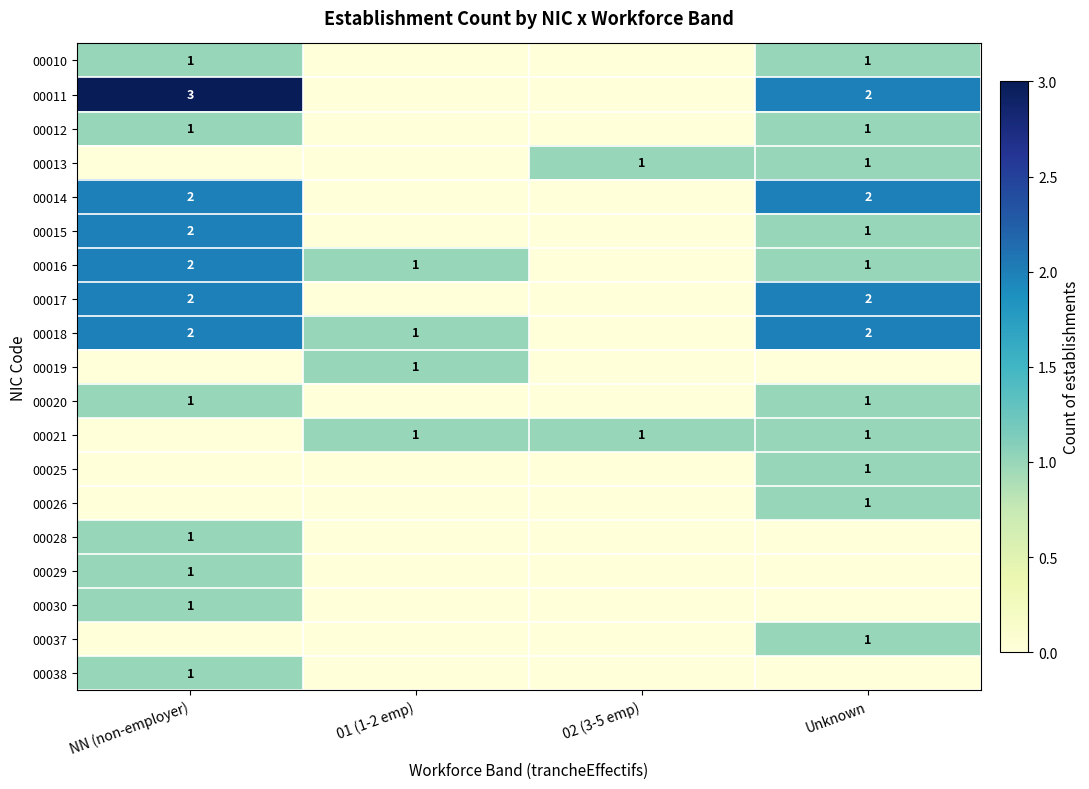

What is the sum of the 00018 values at 01 (1-2 emp) and NN (non-employer)?

3